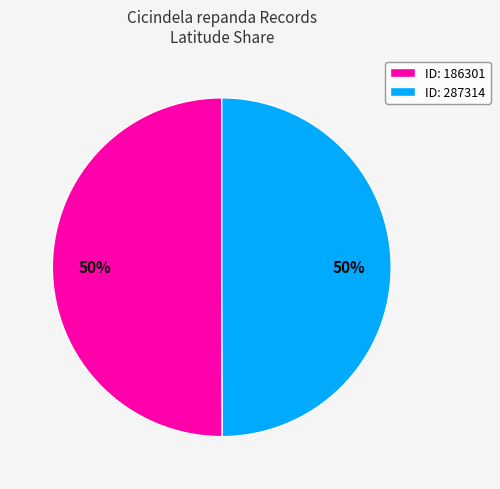

Do ID: 186301 and ID: 287314 together represent more than half of the pie?

Yes